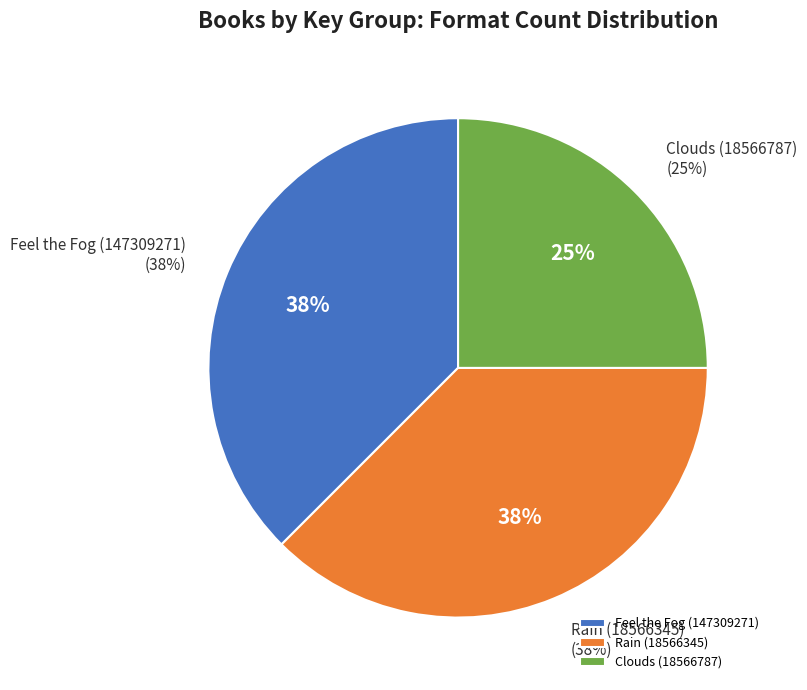

The Clouds (18566787) slice represents 25% of the pie. True or false?

True